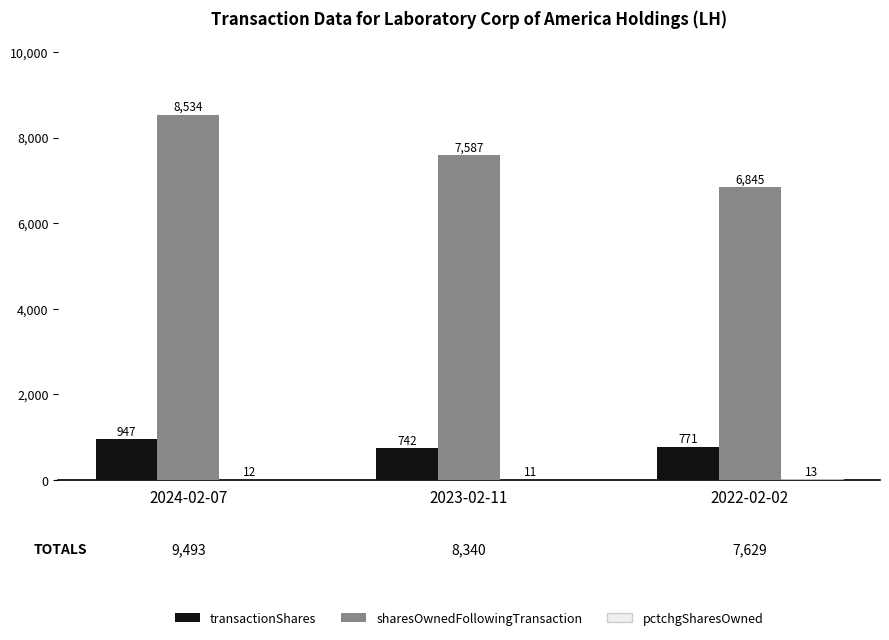

What is the greatest value displayed?

8534